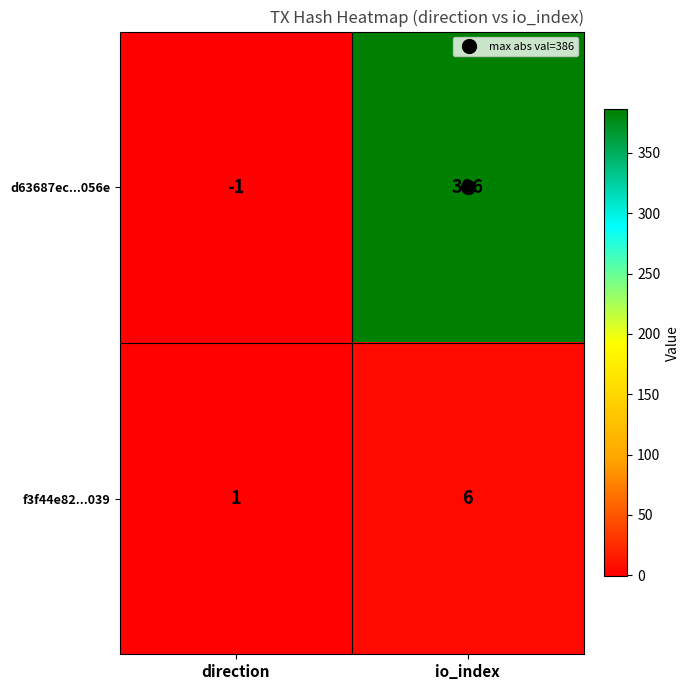

At which category does the chart reach its peak across all series?

io_index